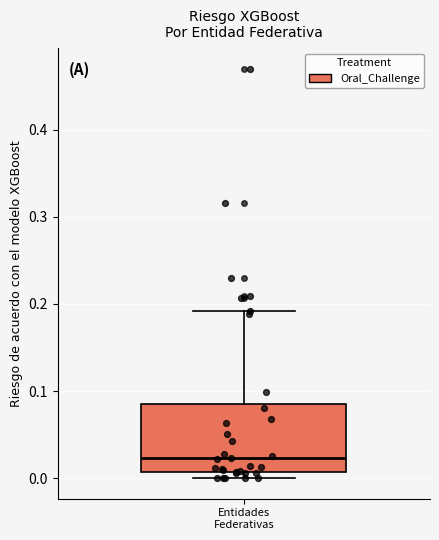

Transcribe this box plot: give where the median line is, the range the box spans, and where the two whiskers end, as read against the y-axis. The values are not printed on the chart, so give them approximately, as read against the axis.

median 0.02, box 0.01 to 0.09, whiskers 0.00 to 0.19